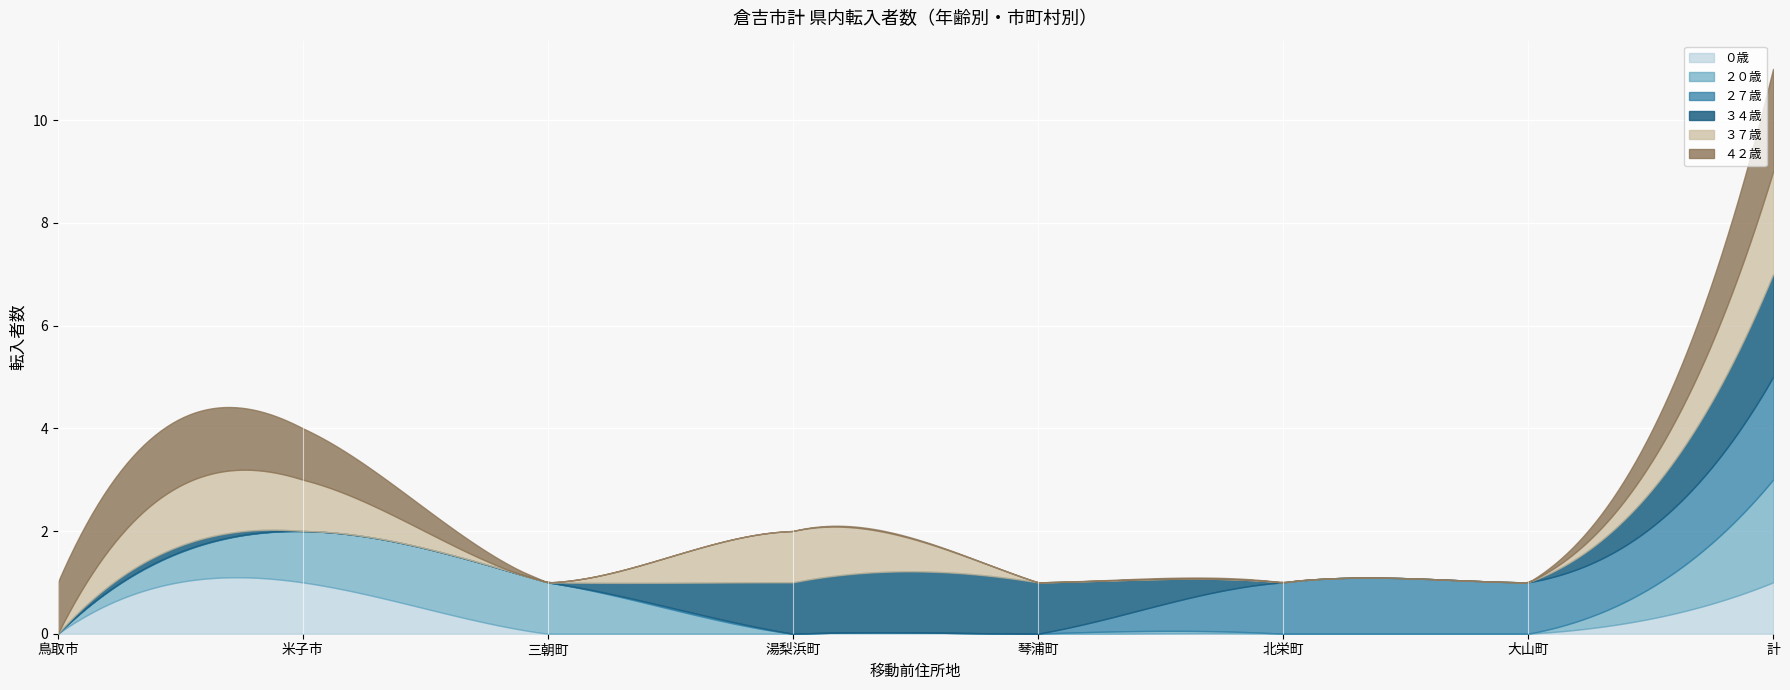

Between 琴浦町 and 米子市, which is larger?

米子市